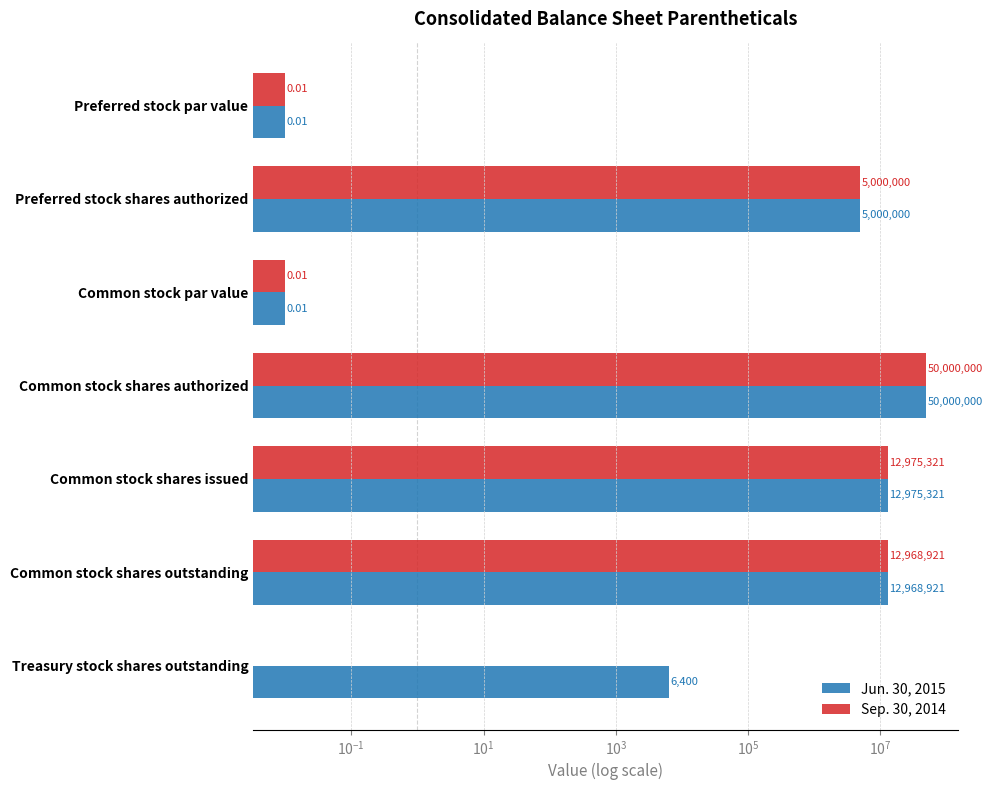

How many groups of bars are there?

7